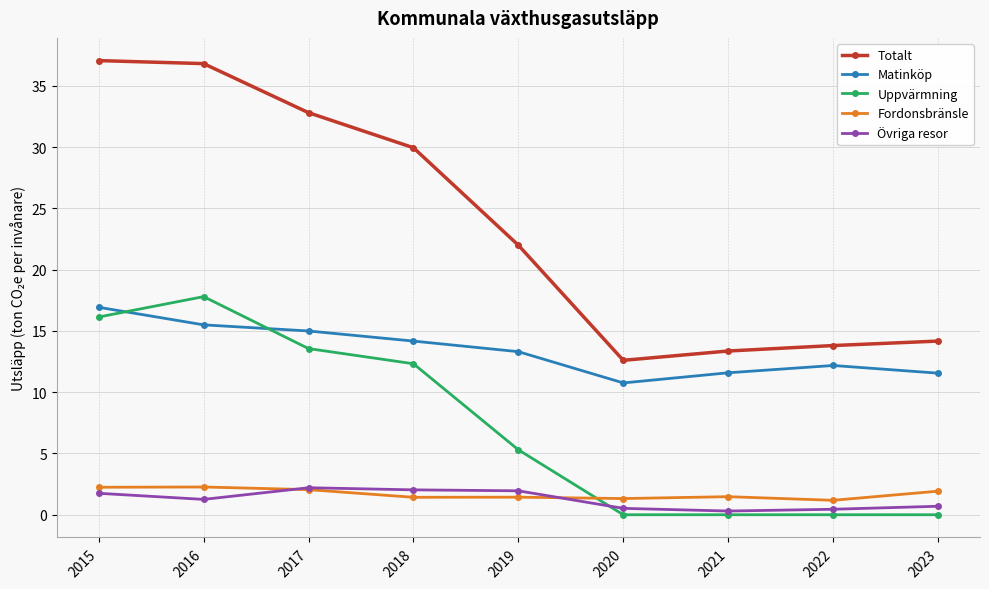

At which category does Matinköp reach its first local peak?

2022